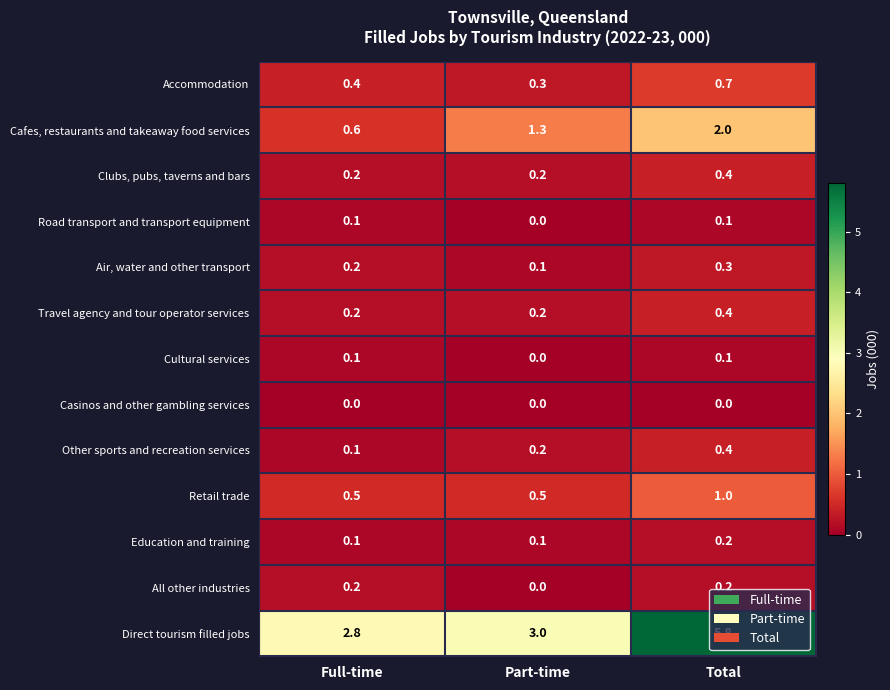

What is the difference between the maximum and second lowest values in the Direct tourism filled jobs series?

2.8